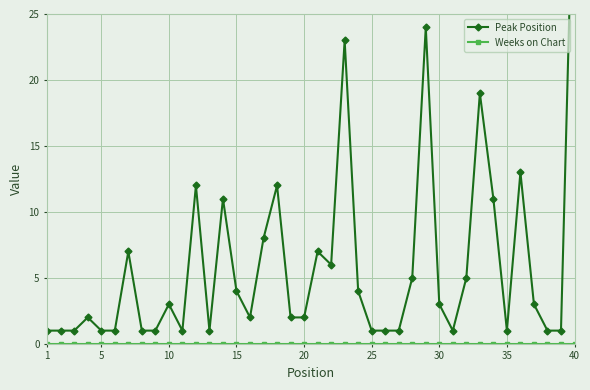

List the series in order of their overall mean, lowest first.

Weeks on Chart, Peak Position